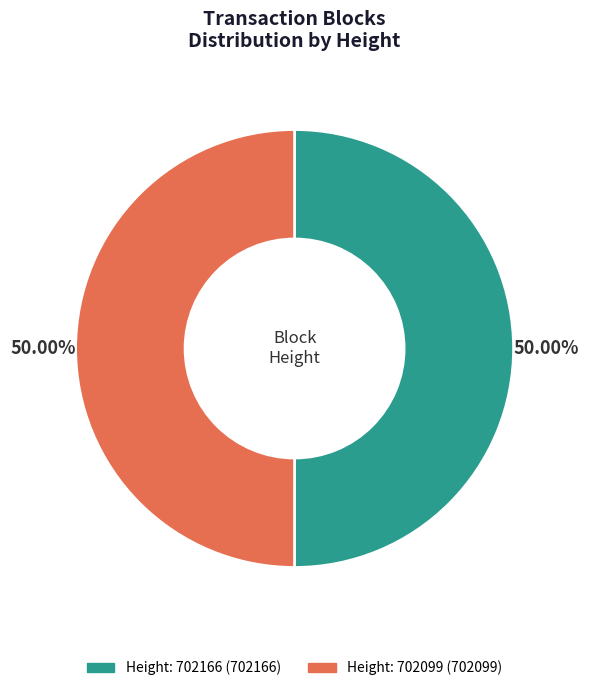

How many slices are in this pie chart?

2